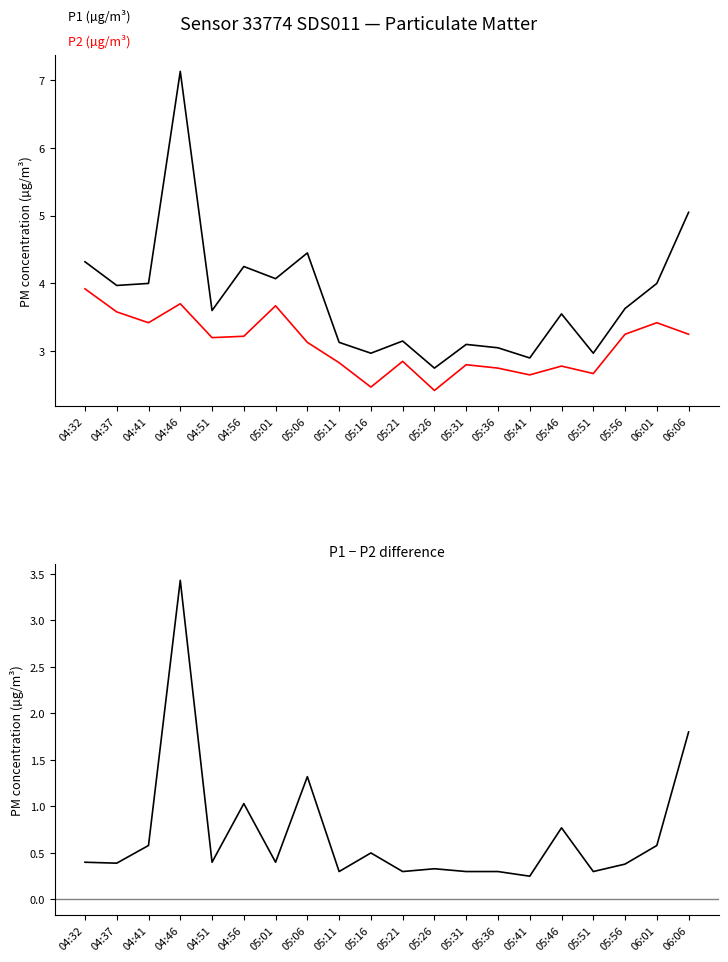

What is the sum of all P2 values?

62.0